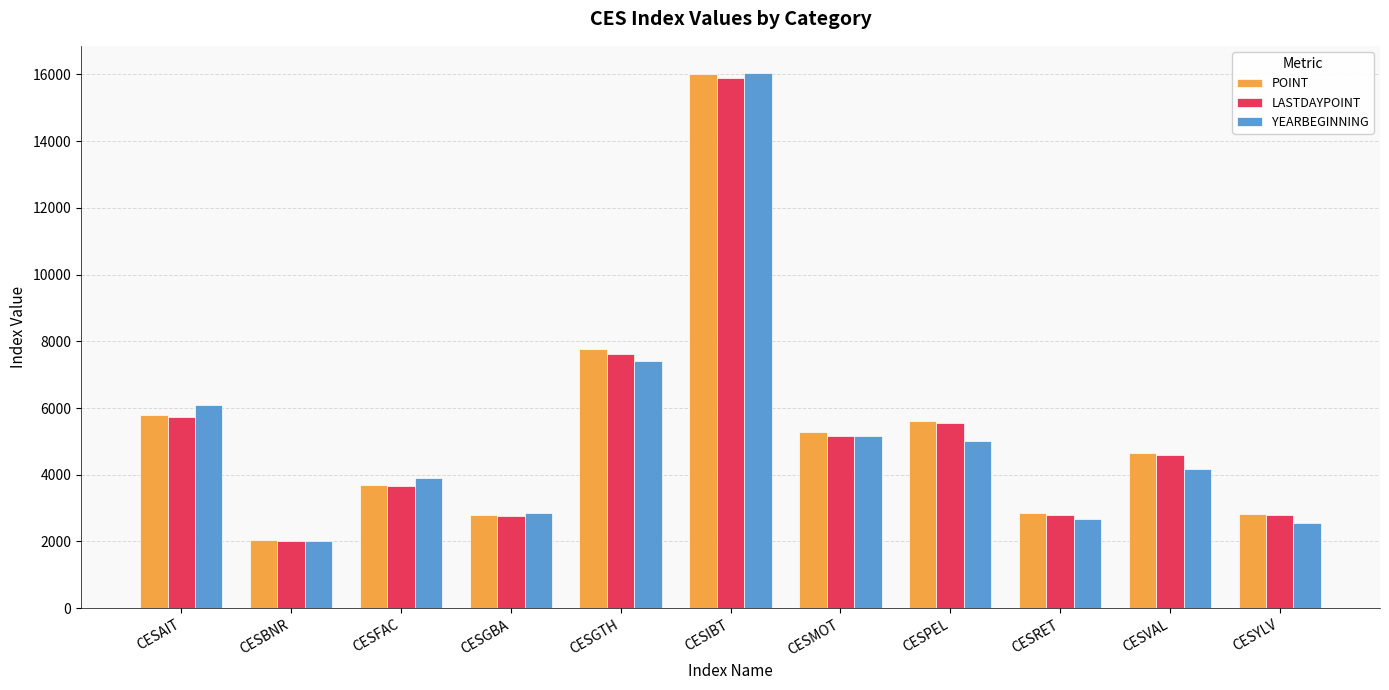

What are all the series names shown in the legend?

POINT, LASTDAYPOINT, YEARBEGINNING